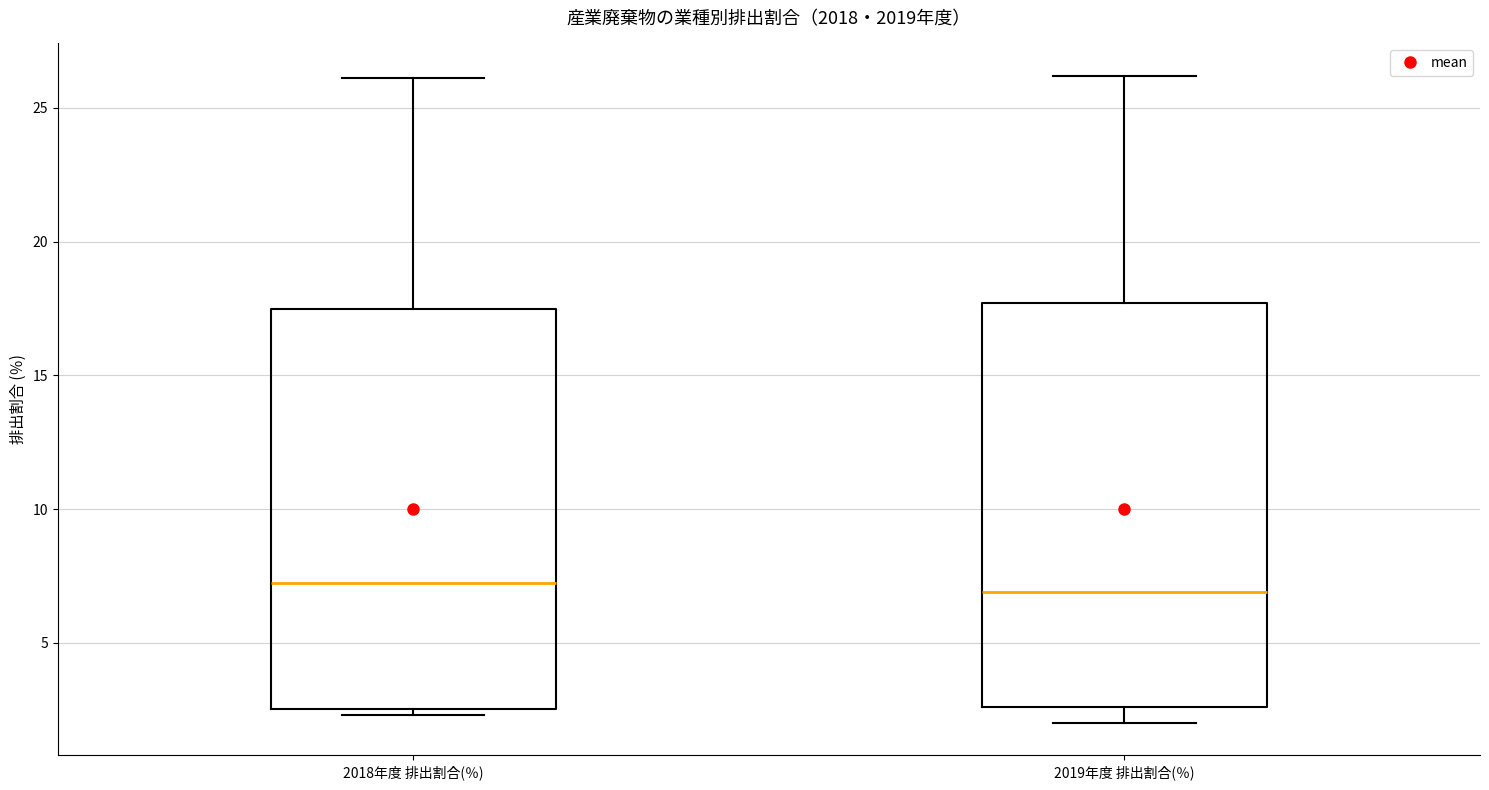

Reading left to right, transcribe this box plot: for each box, give where its median line is, the range the box spans, and where its two whiskers end, as read against the y-axis. The values are not printed on the chart, so give them approximately, as read against the axis.

2018年度 排出割合(％): median 7.5, box 2.5 to 17.5, whiskers 2.5 (just below the box's lower edge) to 26.0
2019年度 排出割合(％): median 7.0, box 2.5 to 17.5, whiskers 2.0 to 26.0